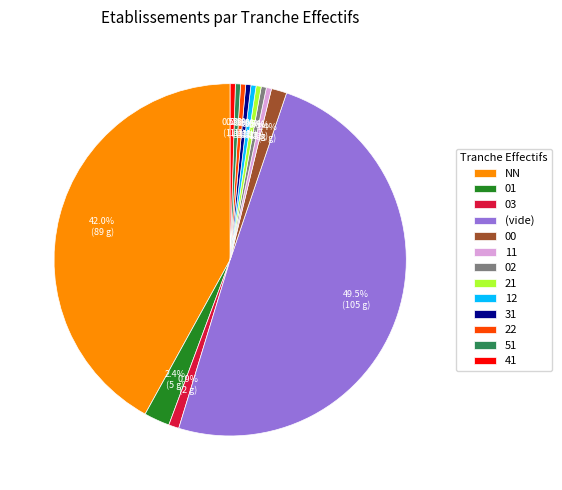

Which slice is the largest?

(vide)